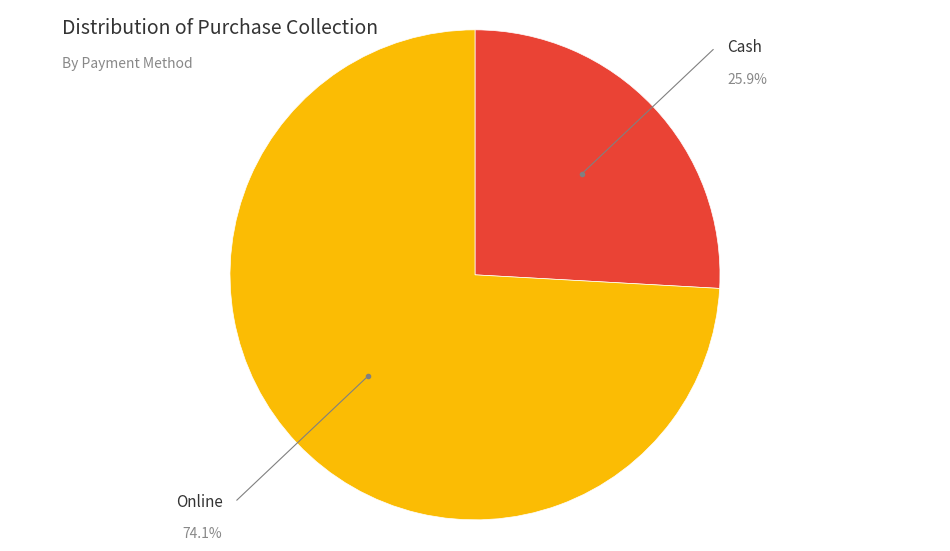

Is there a majority slice in this chart?

Yes